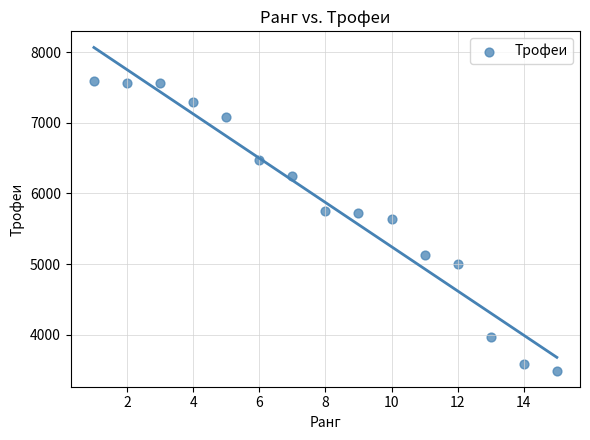

What Y value in the scatter plot is closest to 5541?

5637